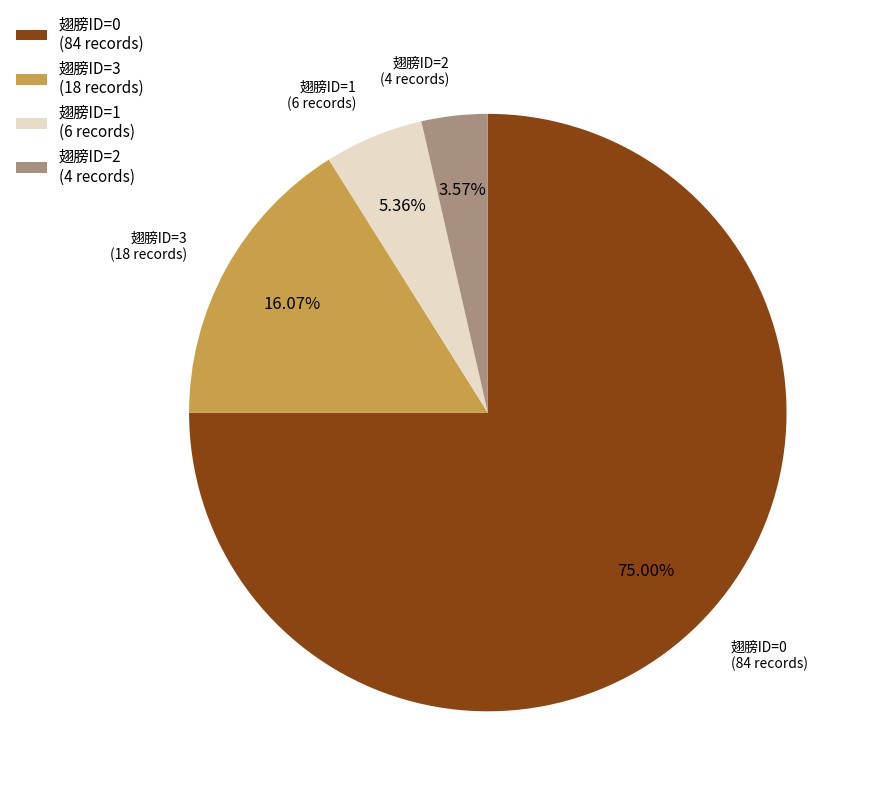

To the nearest percent, what is the combined percentage of 翅膀ID=1 and 翅膀ID=2?

9%